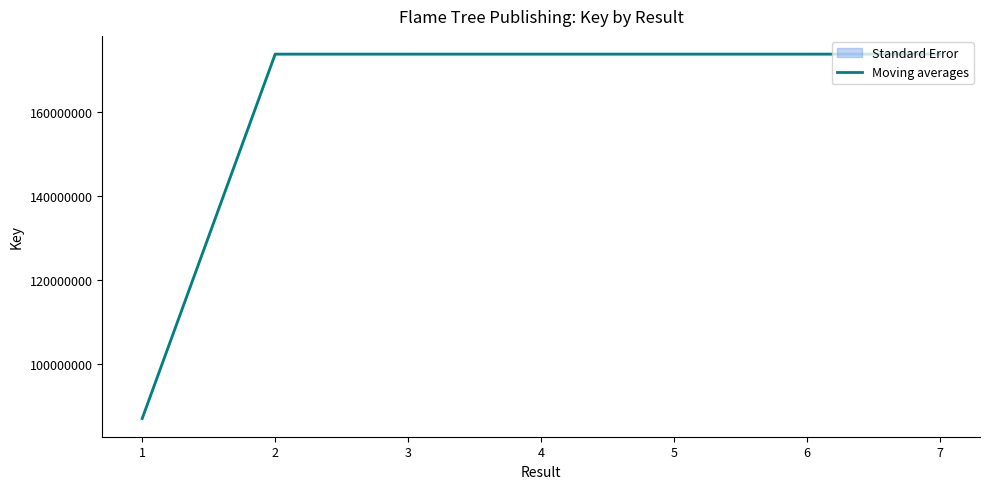

How many data points are above 173894741?

4